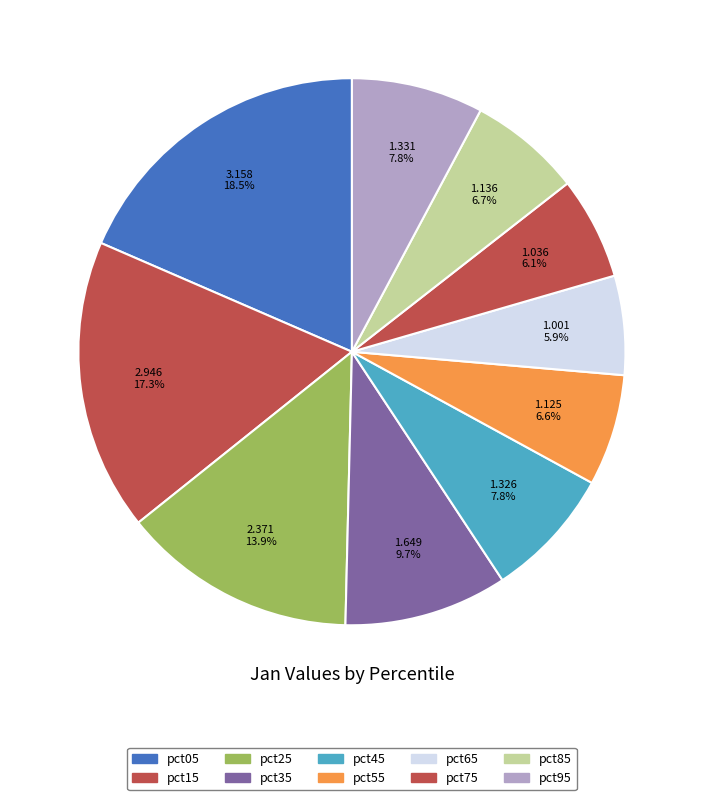

What is the change in value from pct75 to pct95?

+0.3